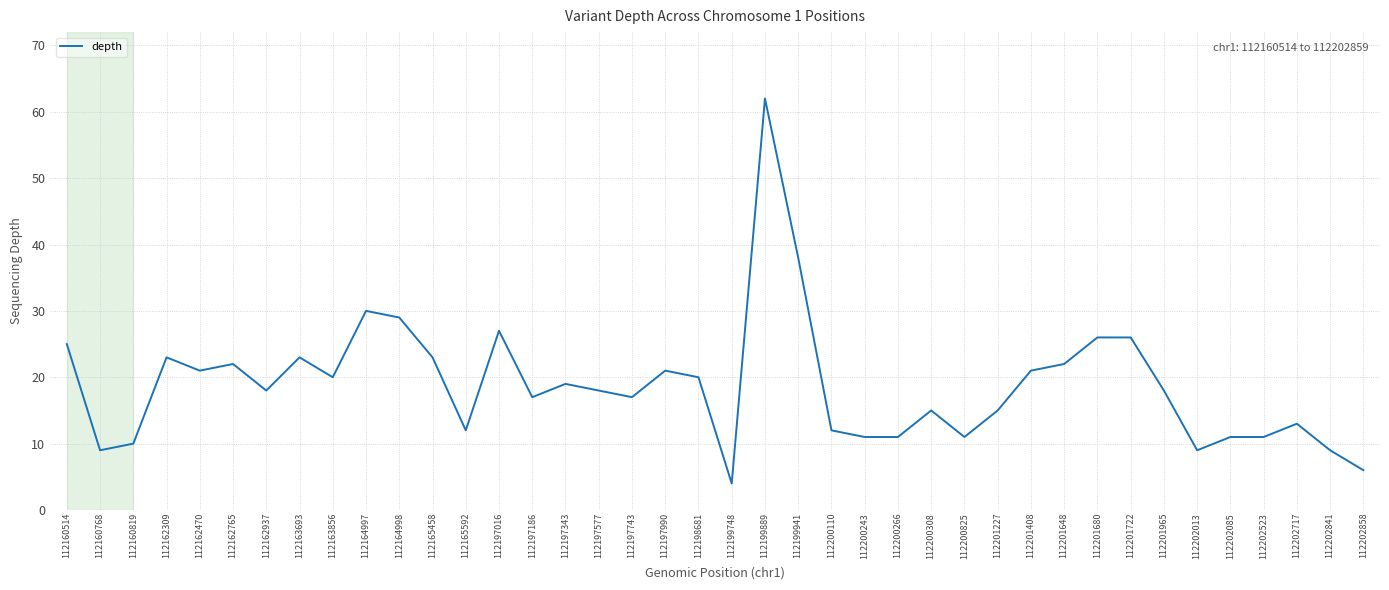

Read the value at 112197990.

21